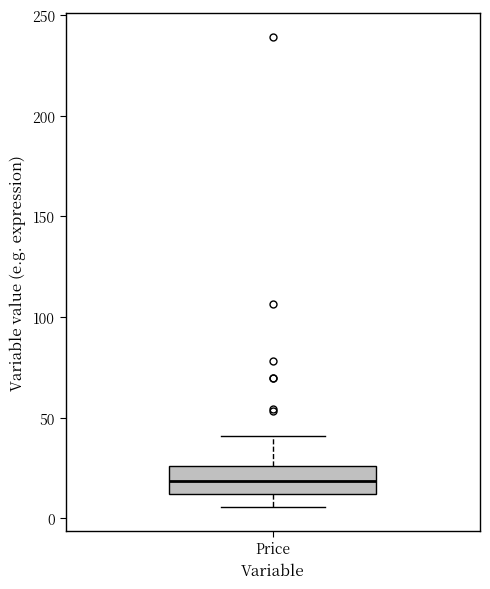

Where does the upper whisker of the box for Price end on the y-axis? The values are not printed on the chart, so give them approximately, as read against the axis.

40